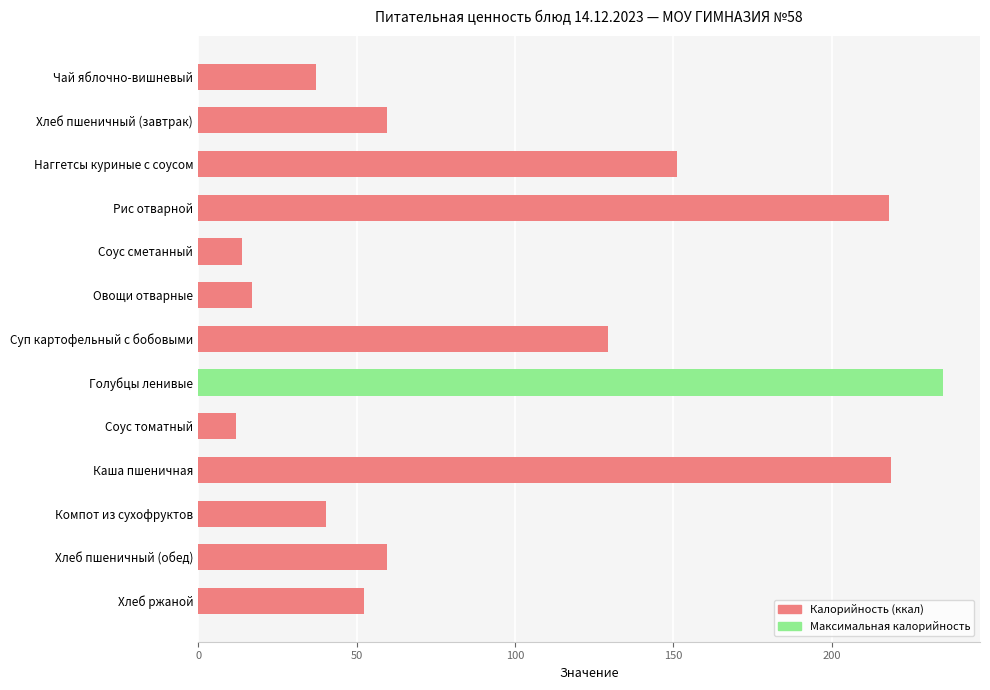

Is it true that the value at Рис отварной is 218.0?

True